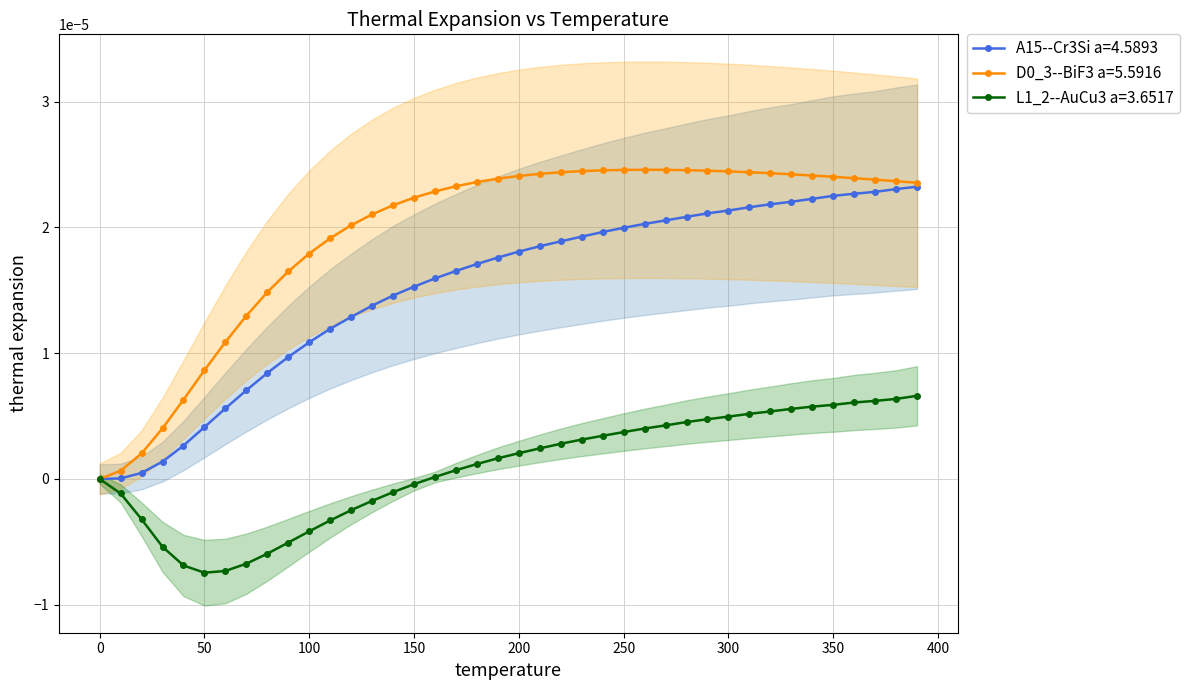

What position from the left is 310.0?

32